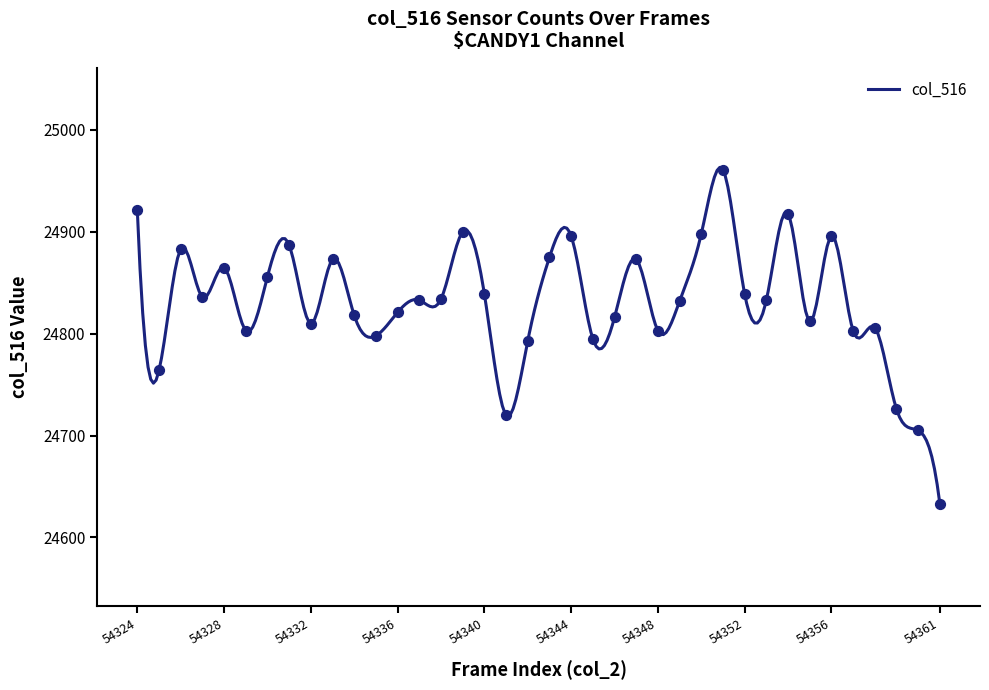

What is the change in value from 54341 to 54357?

+83